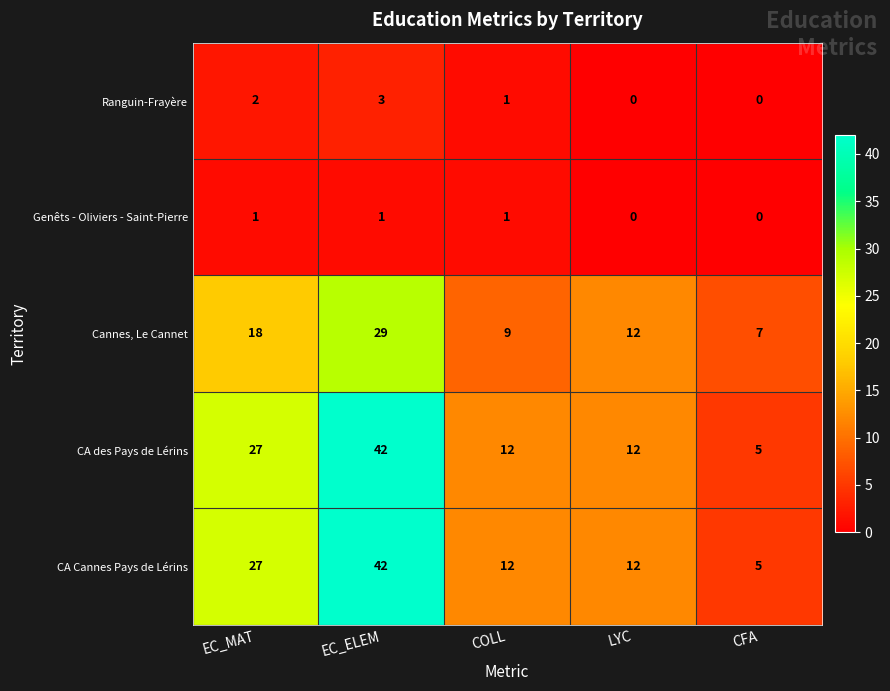

True or false: Genêts - Oliviers - Saint-Pierre has a value of 1 at COLL.

True